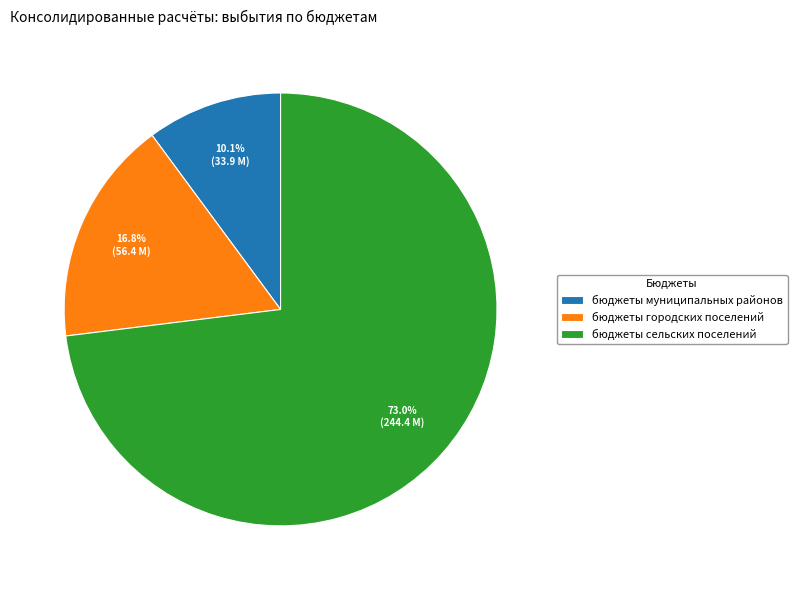

True or false: бюджеты муниципальных районов accounts for 10% of the total.

True